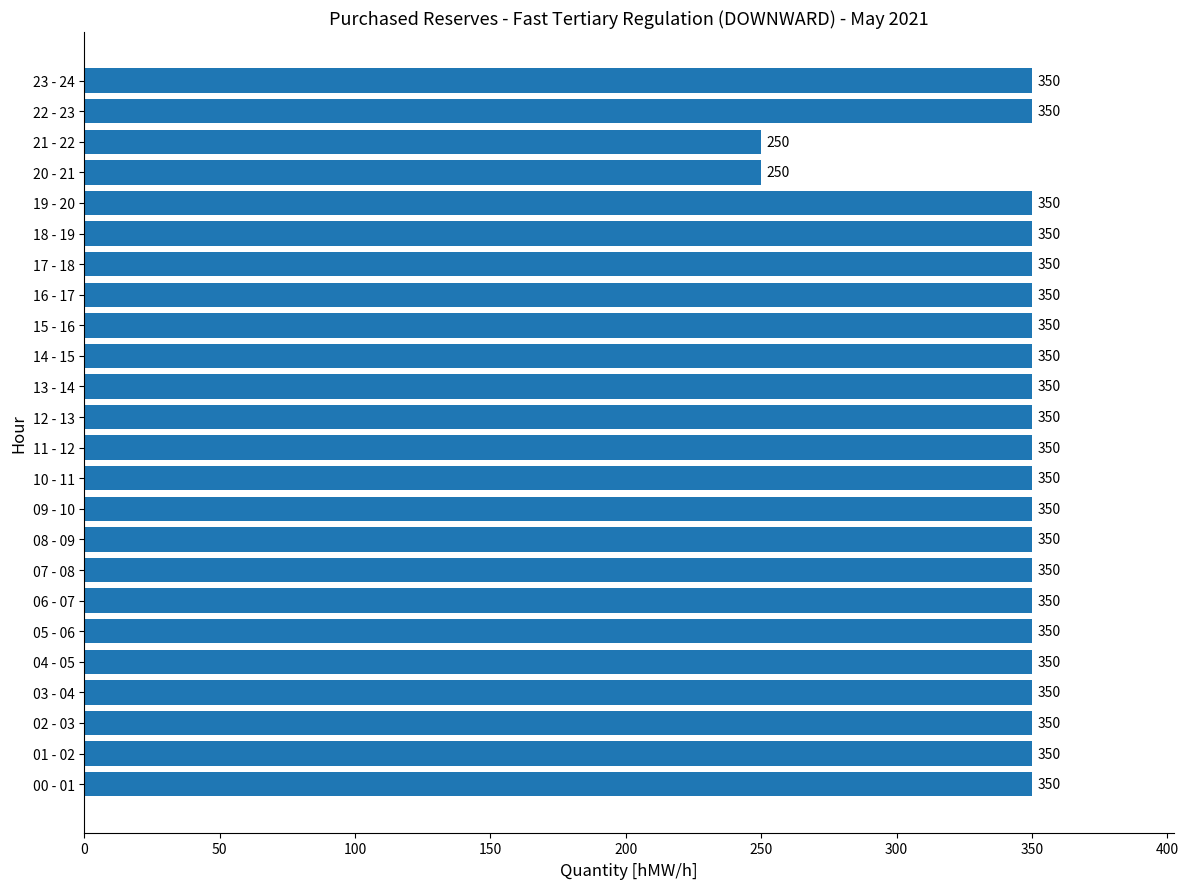

How many bars are there in total?

24